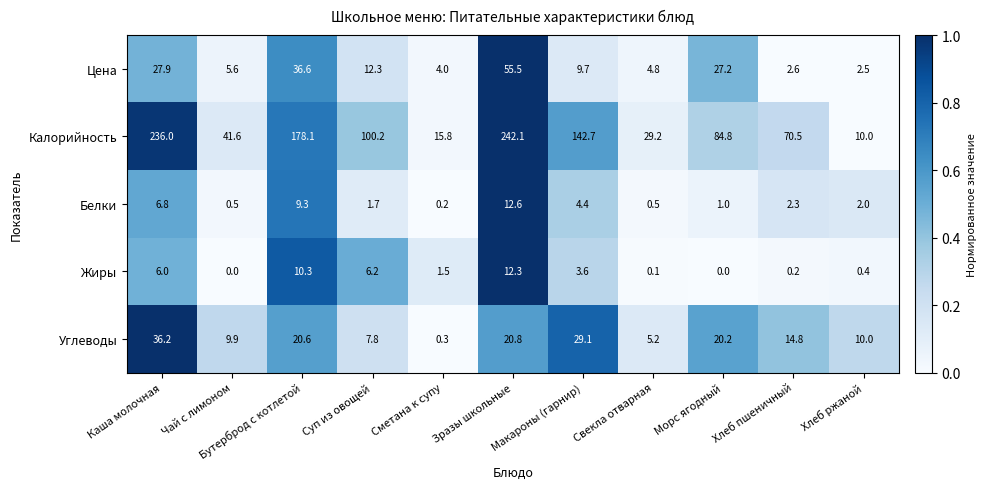

What is the maximum value for Углеводы?

36.2